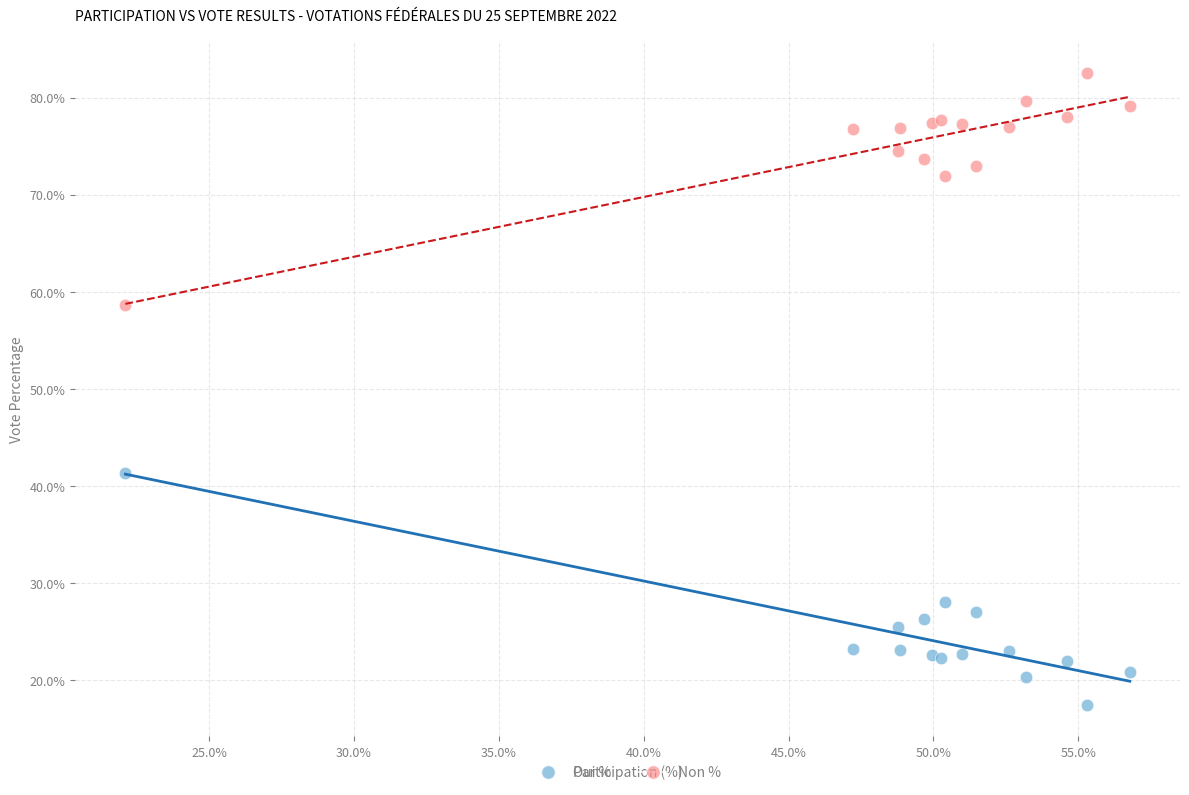

Which series contains the lowest Y value?

Oui %